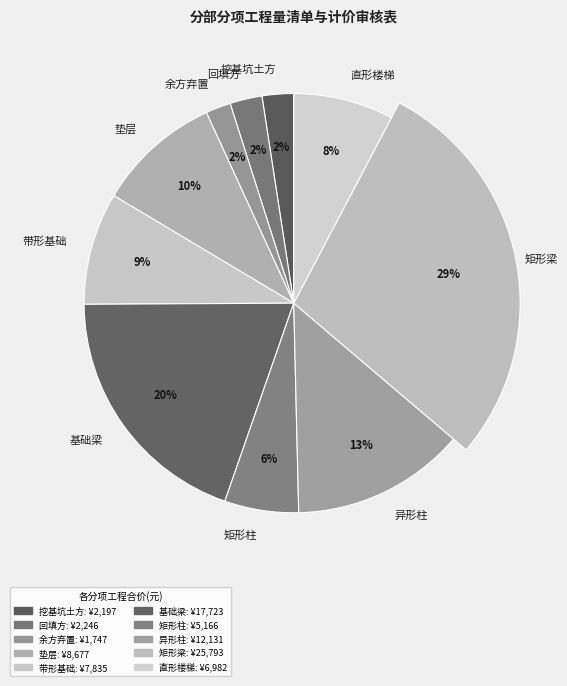

Between 异形柱 and 垫层, which is larger?

异形柱